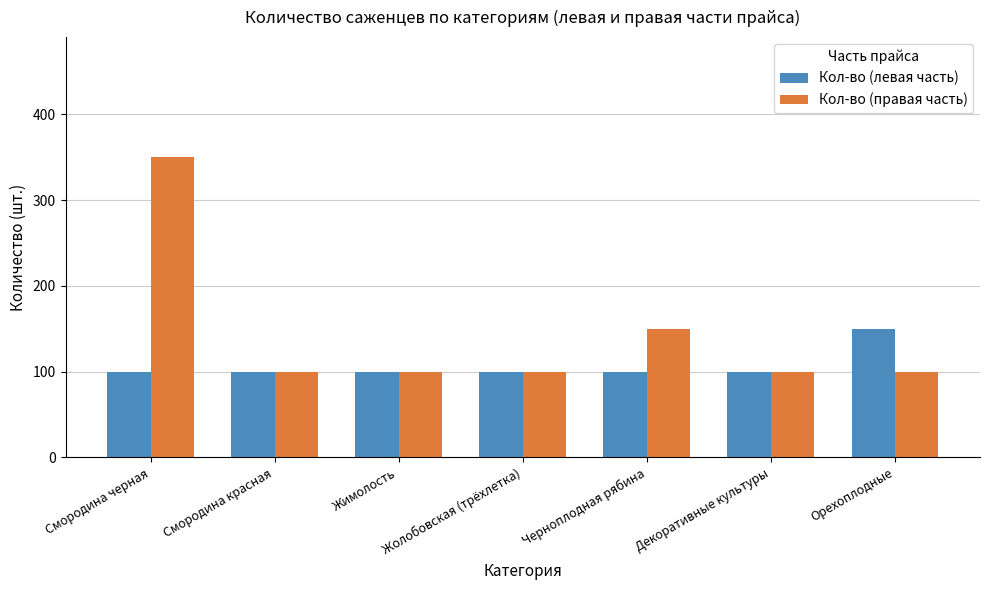

Which series has the largest total across all categories?

Кол-во (правая часть)